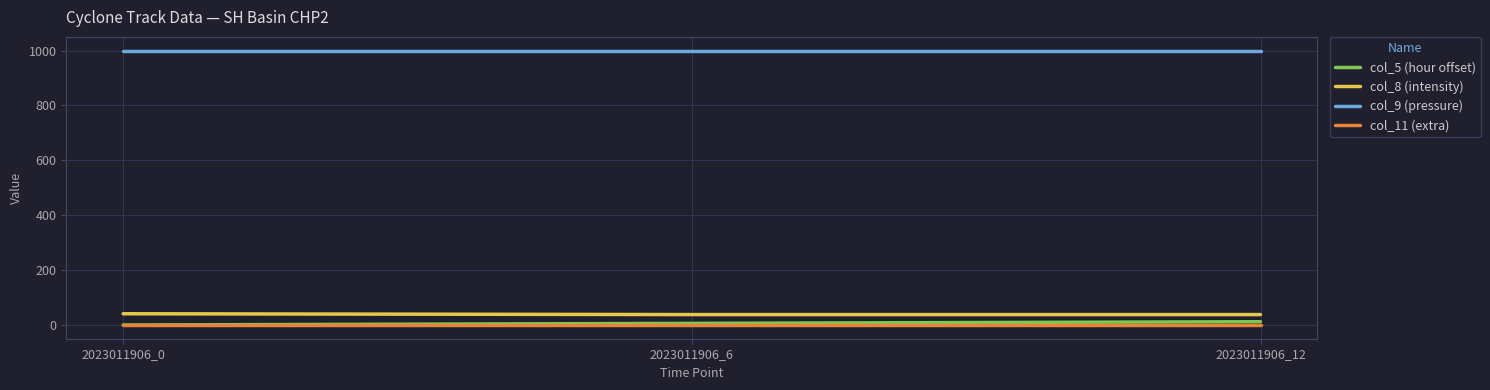

Is the value of col_9 (pressure) at 2023011906_0 greater than the value of col_11 (extra) at 2023011906_0?

Yes